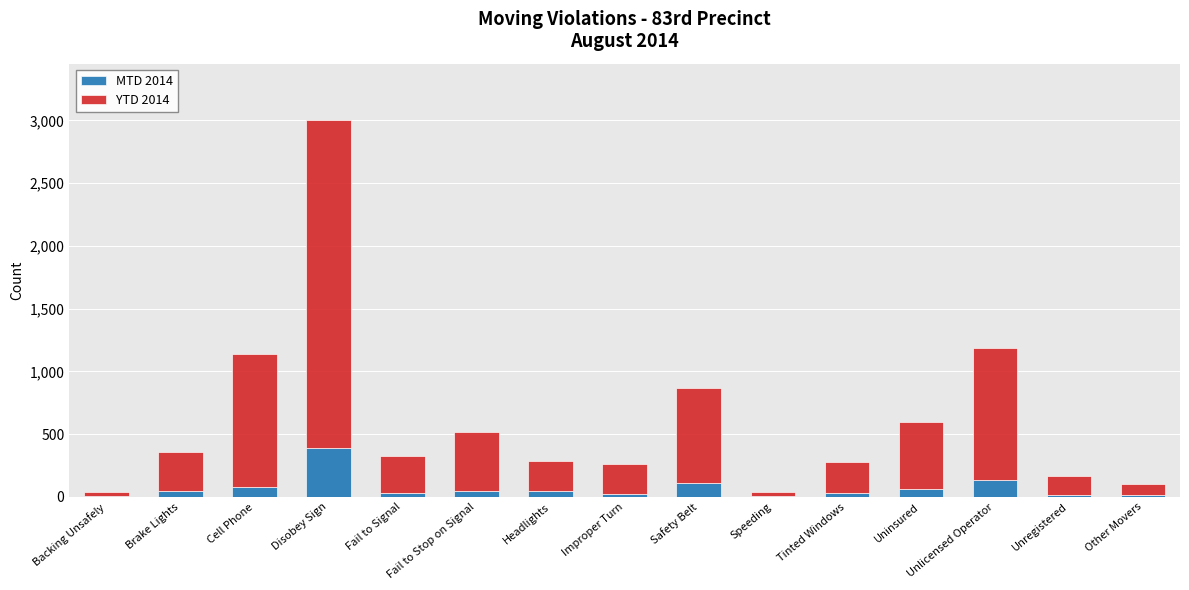

What is the maximum value for MTD 2014?

389